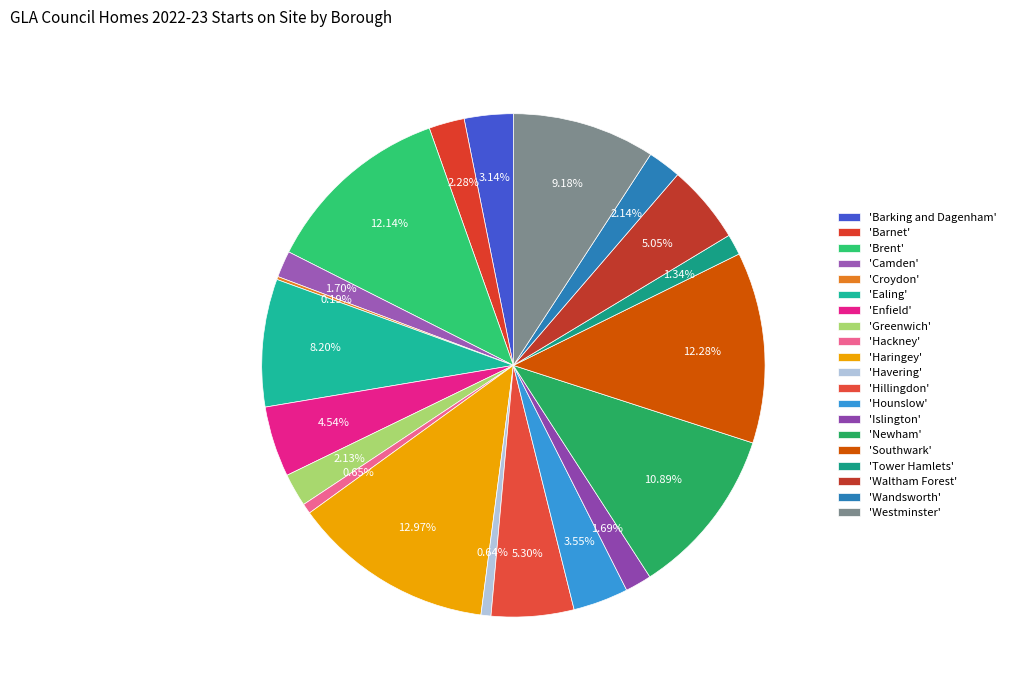

What is the smallest slice in the pie chart?

Croydon